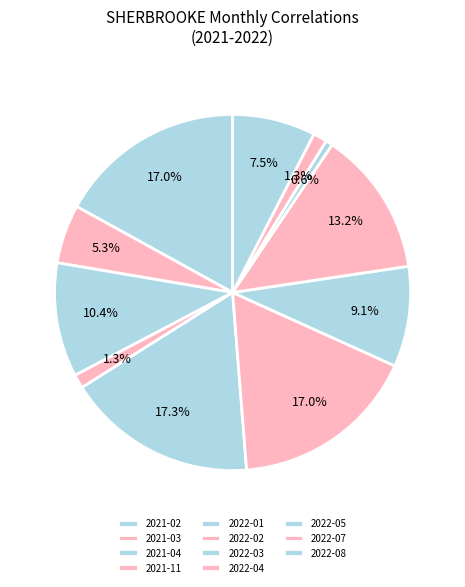

Which slice is the smallest?

2022-05